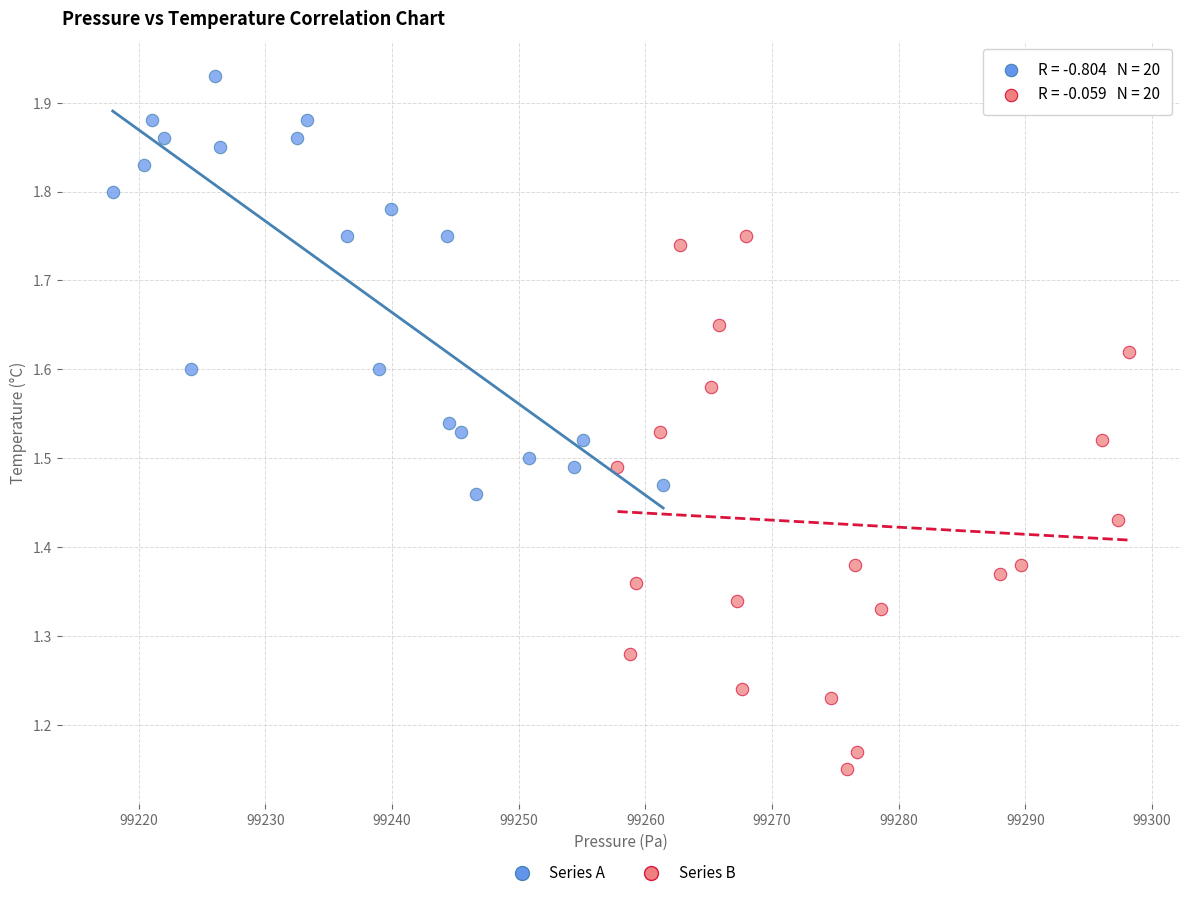

Which series has the widest spread of Y values?

Series B